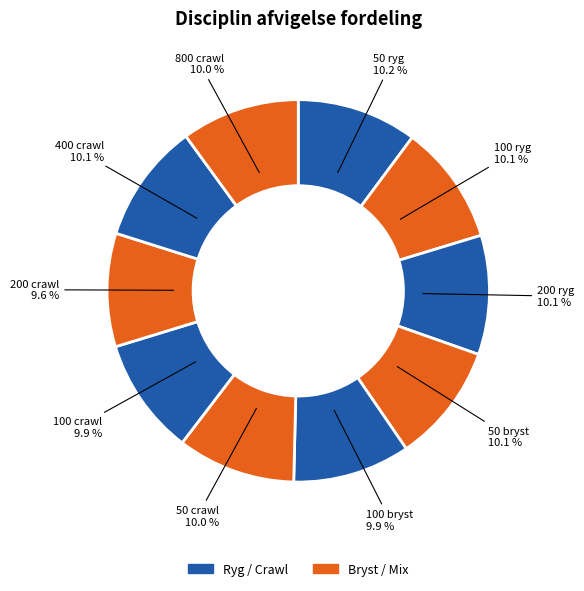

How many segments does this pie chart have?

10